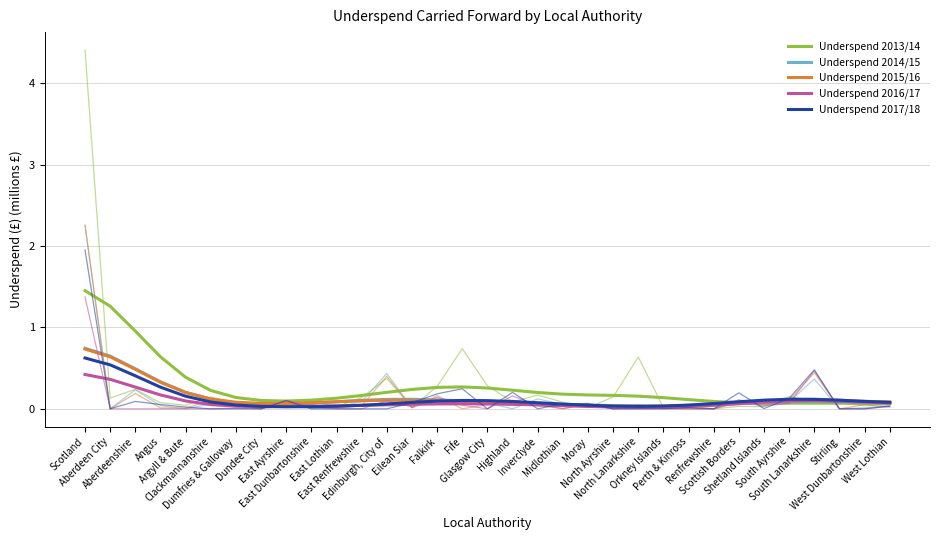

True or false: Underspend 2015/16 and Underspend 2016/17 intersect in this chart.

False